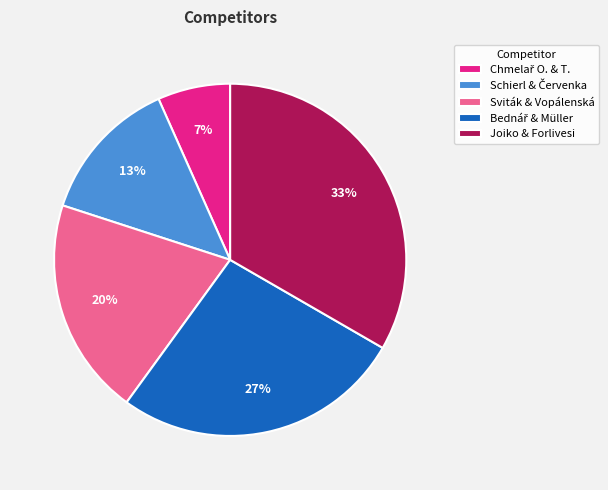

Is there any slice that represents more than half of the pie?

No